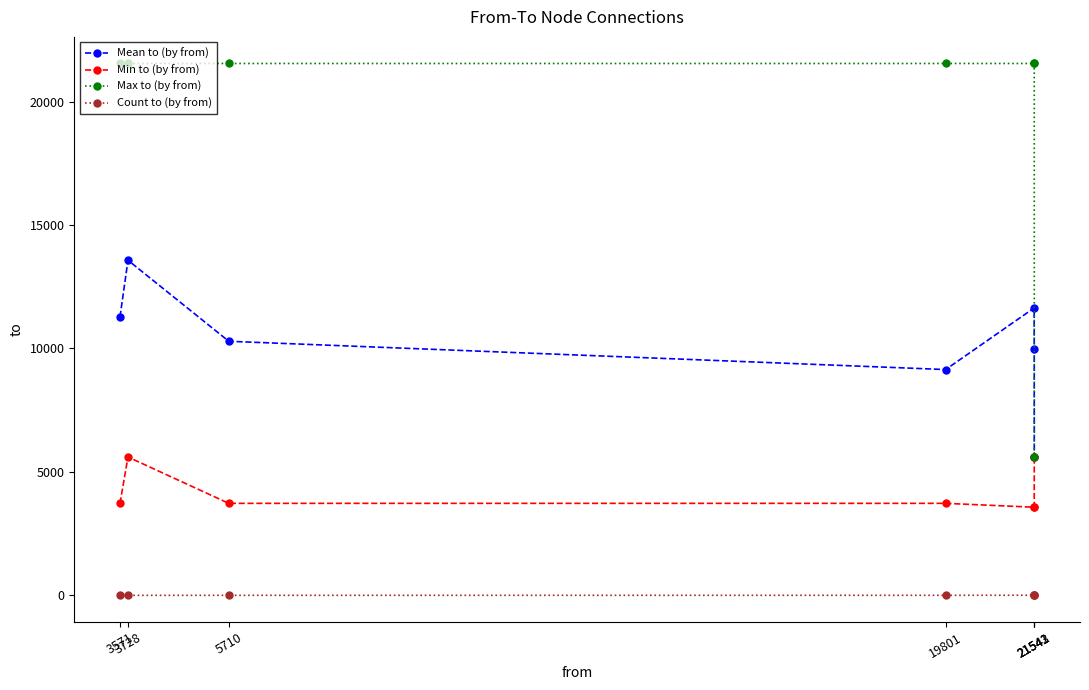

Where does the Count to (by from) series first go above 4?

3571